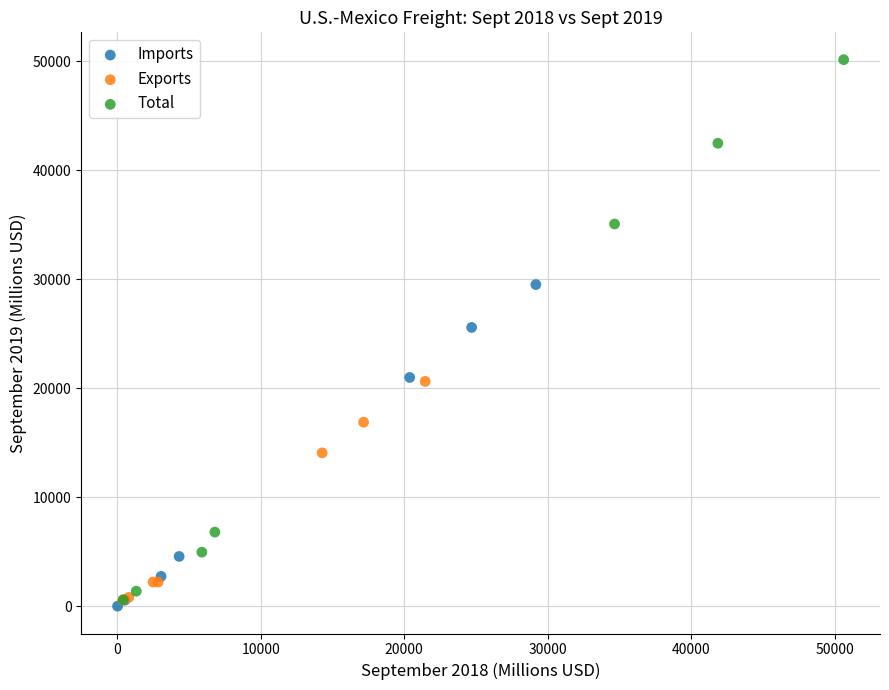

Which series has the largest Y range (max minus min)?

Total